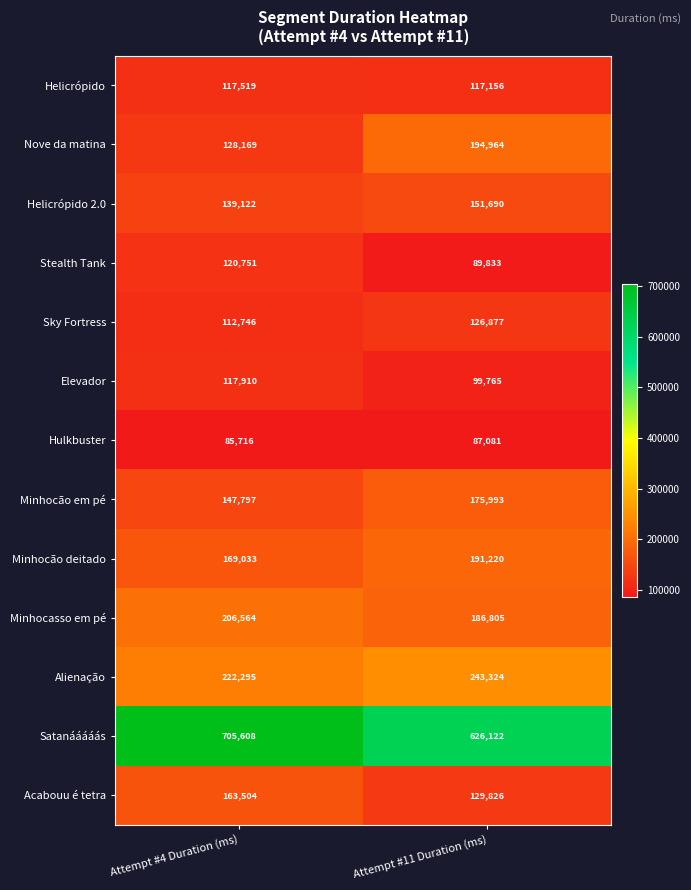

Is it true that Nove da matina equals 194964 at Attempt #11 Duration (ms)?

True